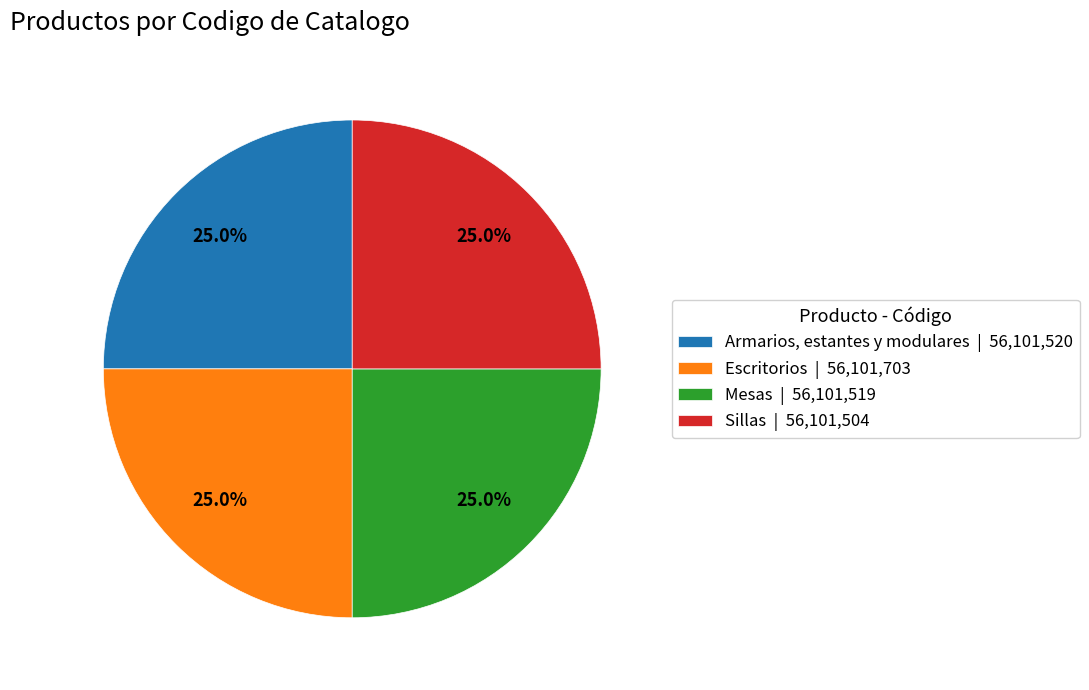

What percentage is NOT represented by Sillas | 56,101,504?

75.0%